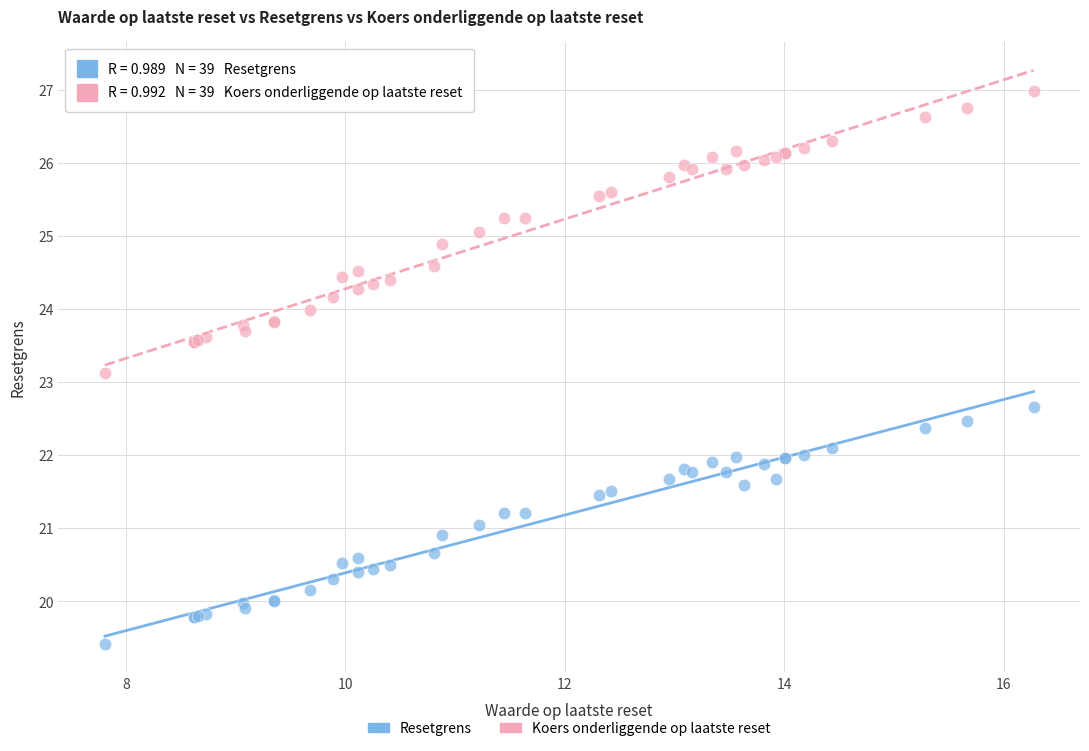

Which series reaches the maximum Y coordinate?

Koers onderliggende op laatste reset